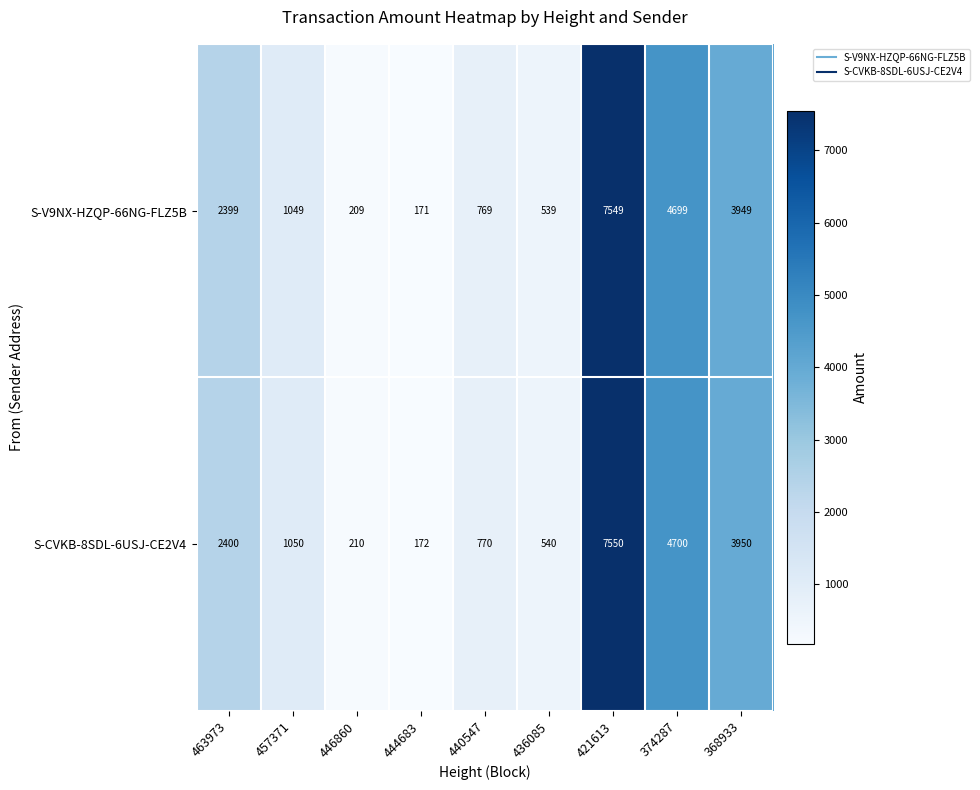

Reading left to right, extract all data points from this chart.

S-V9NX-HZQP-66NG-FLZ5B: 463973=2399	457371=1049	446860=209	444683=171	440547=769	436085=539	421613=7549	374287=4699	368933=3949
S-CVKB-8SDL-6USJ-CE2V4: 463973=2400	457371=1050	446860=210	444683=172	440547=770	436085=540	421613=7550	374287=4700	368933=3950